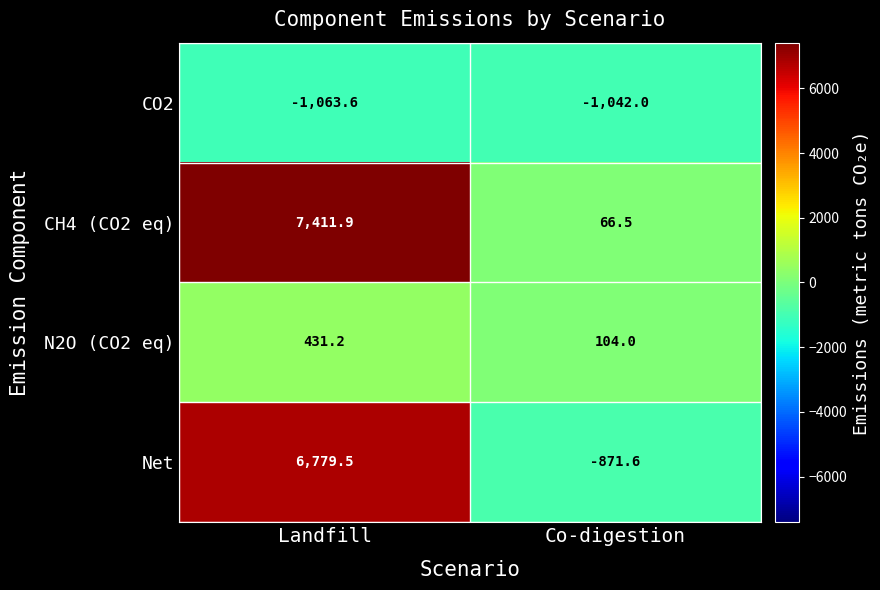

At which category is the sum across all series the highest?

Landfill